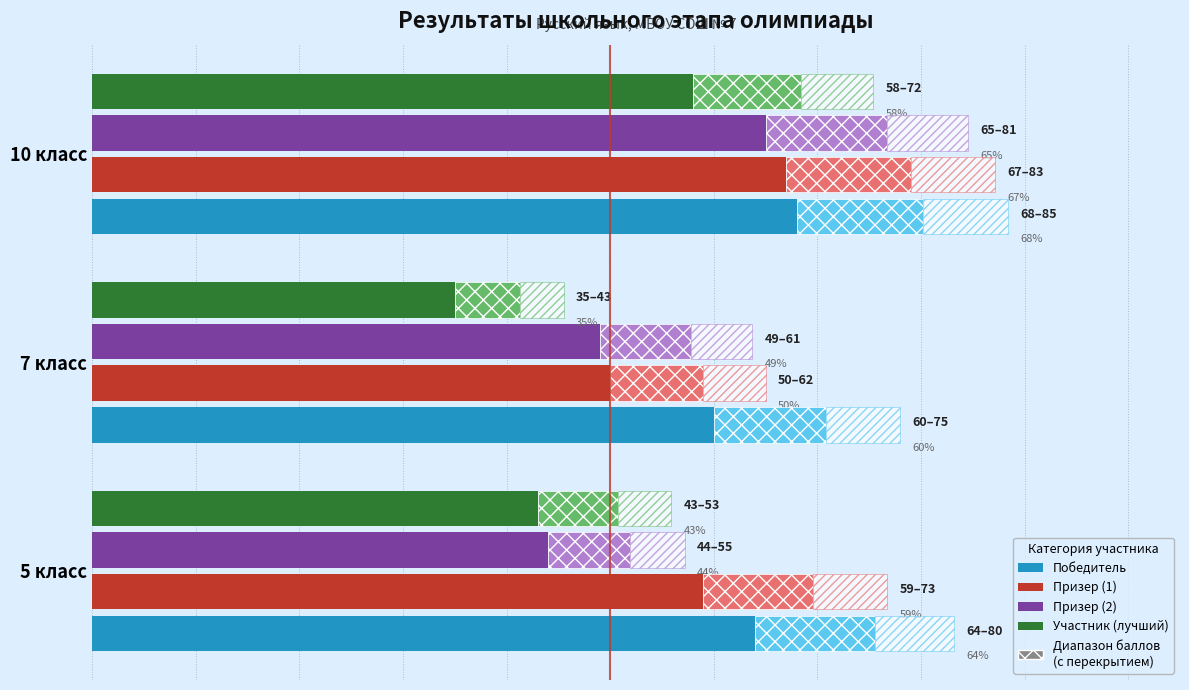

What is the spread (max minus min) of values at 10 класс?

10